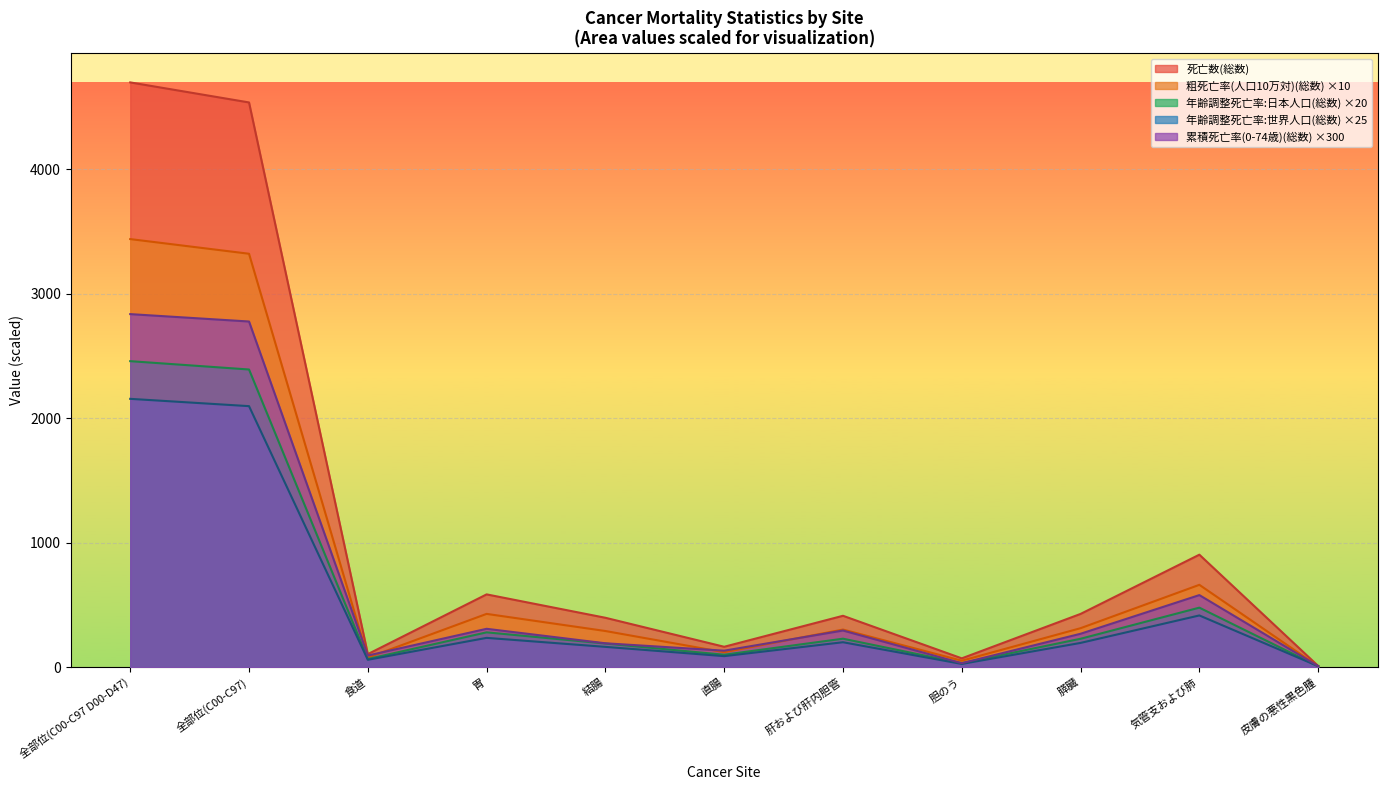

How many lines are shown in the chart?

5